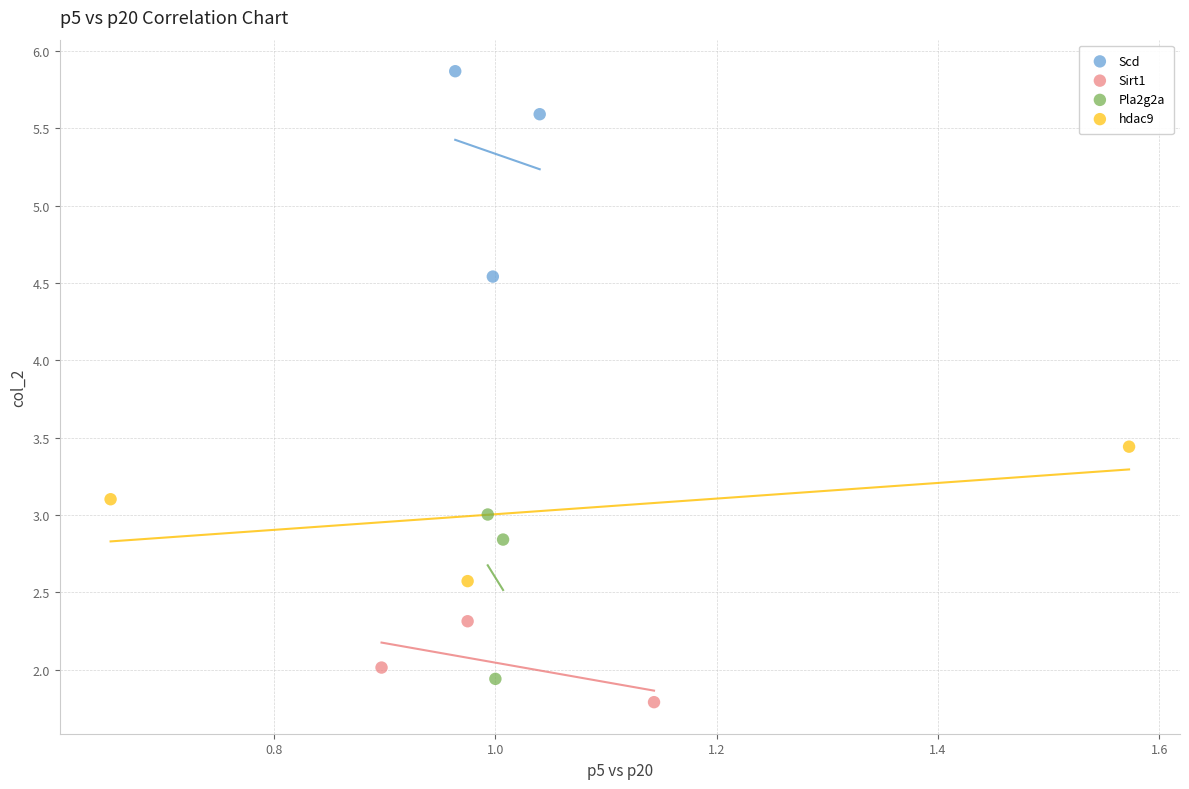

Which series contains the highest Y value?

Scd